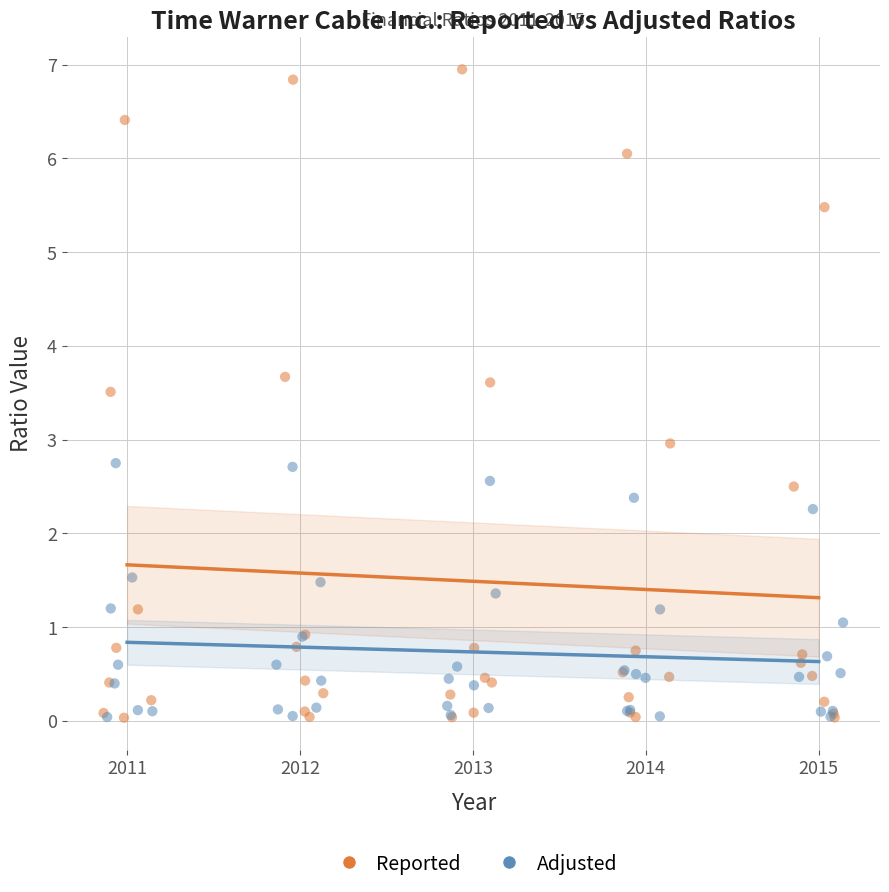

Which series has the widest spread of Y values?

Reported